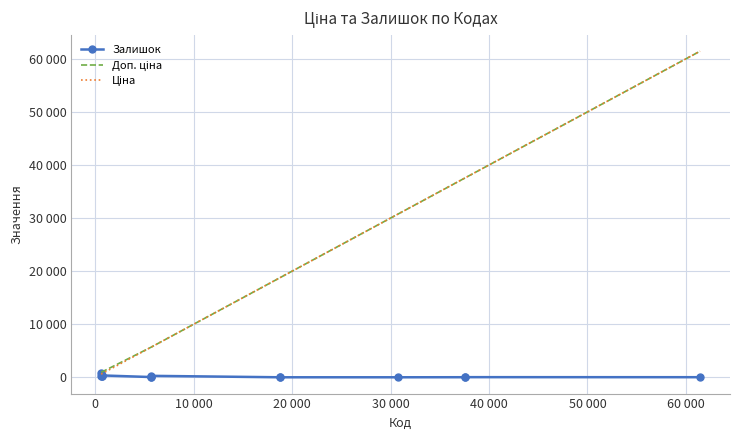

What is the difference between the maximum and second lowest values in the Ціна series?

60844.3